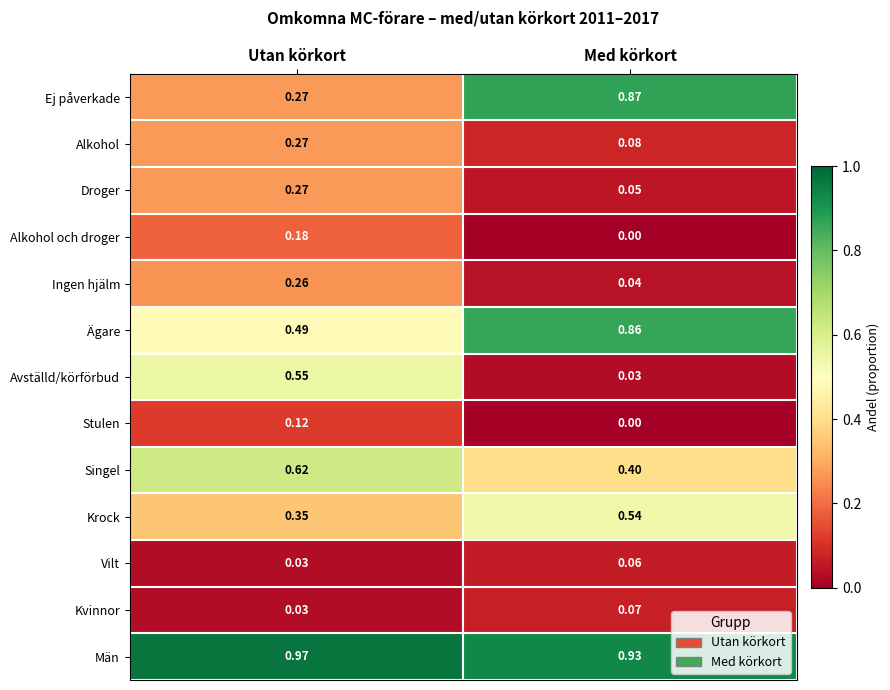

Which series has the largest total across all categories?

Män